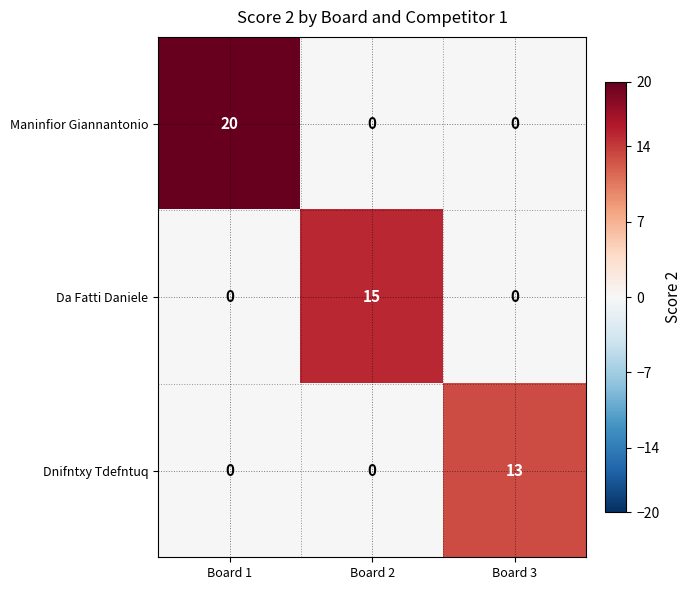

How many series are shown in this chart?

3